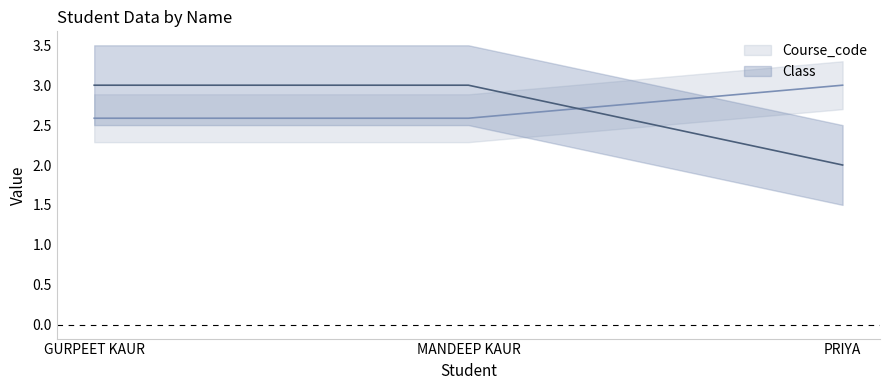

What is the difference between the highest and lowest values at MANDEEP KAUR?

0.4